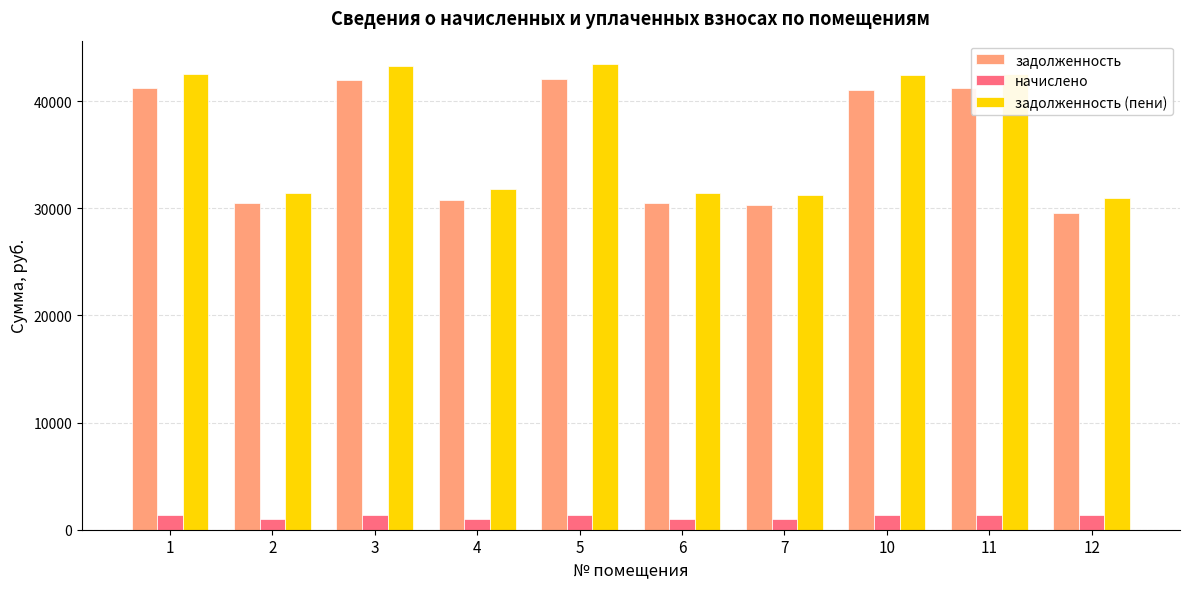

What is the spread (max minus min) of values at 12?

29573.0